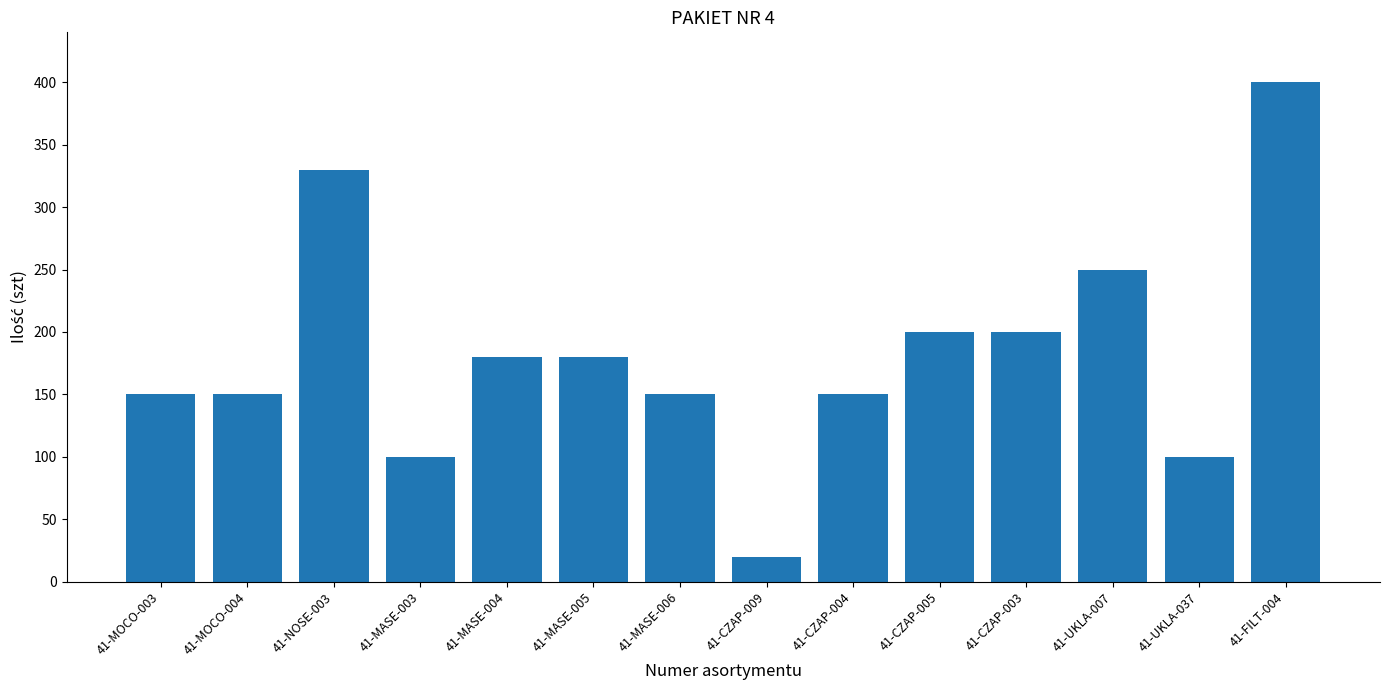

What is the maximum value shown in the chart?

400